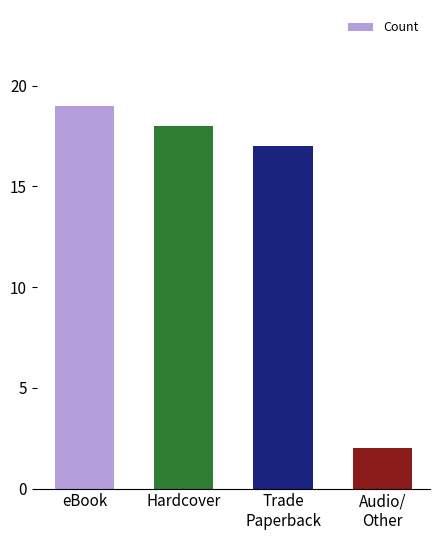

Between Trade
Paperback and Audio/
Other, which is larger?

Trade
Paperback